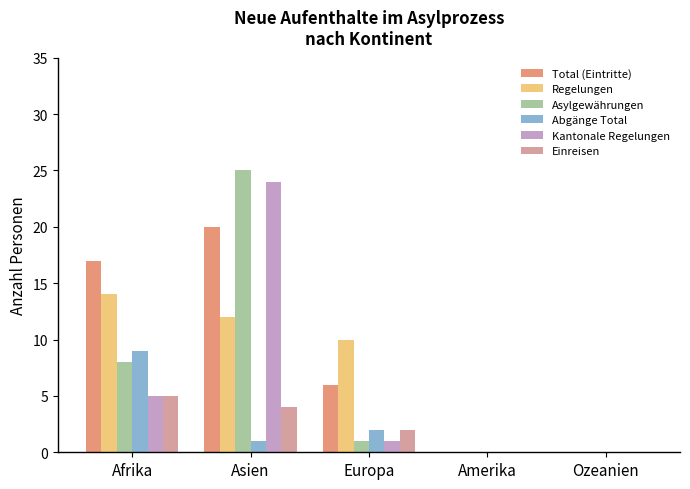

Between Afrika and Europa, which series saw the biggest shift?

Total (Eintritte)